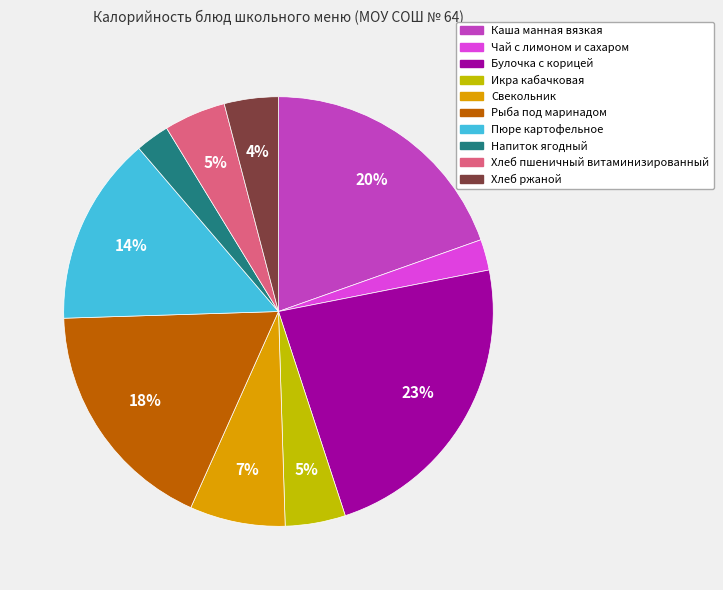

Count the number of slices in the pie.

10